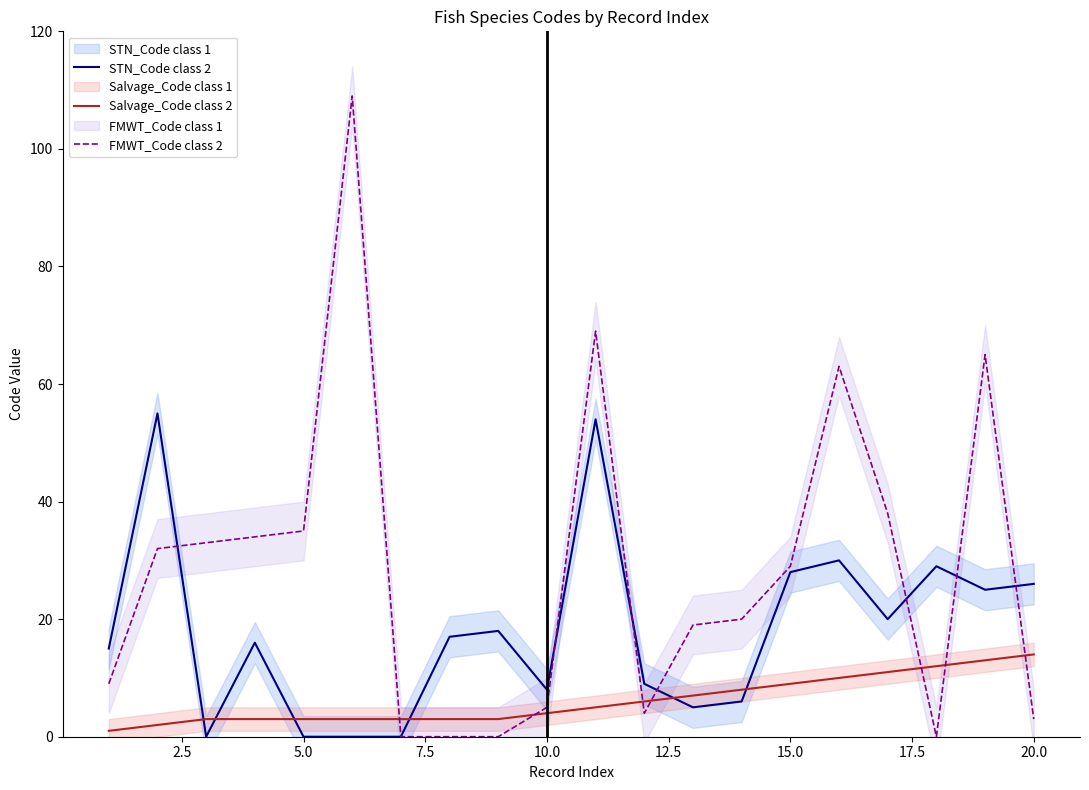

In FMWT_Code class 2, how many points are higher than both neighbors (excluding endpoints)?

4